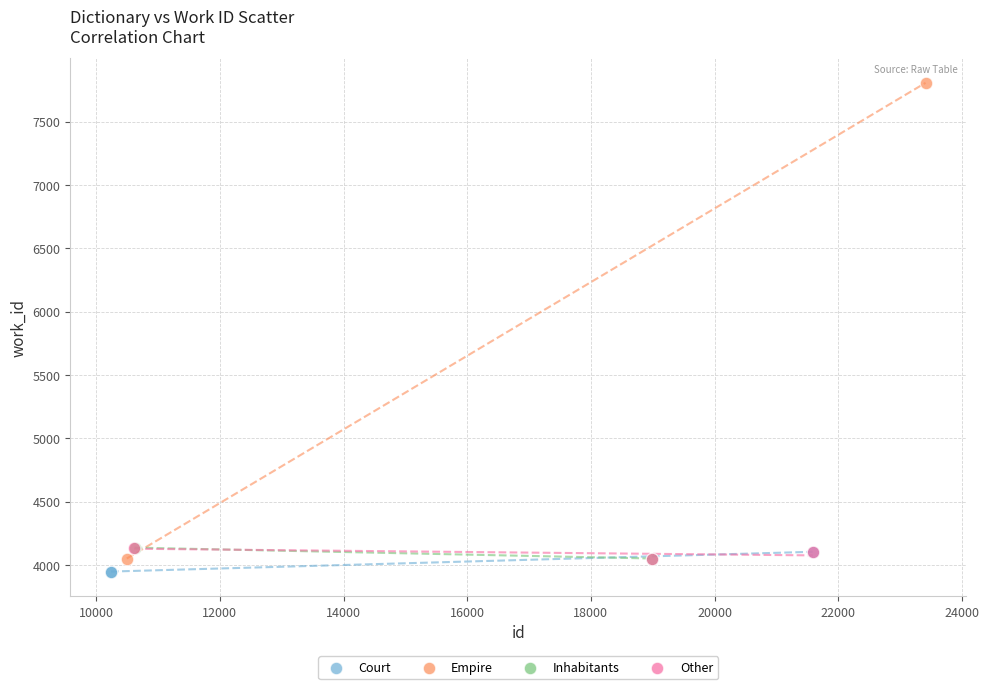

What are all the series names shown in the legend?

Court, Empire, Inhabitants, Other